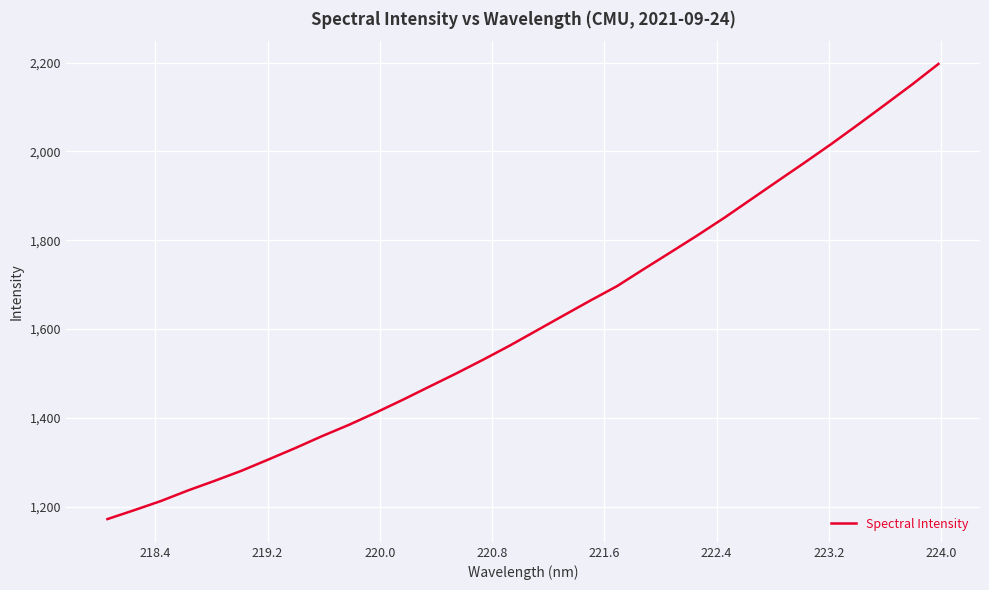

What is the minimum value shown in the chart?

1172.0